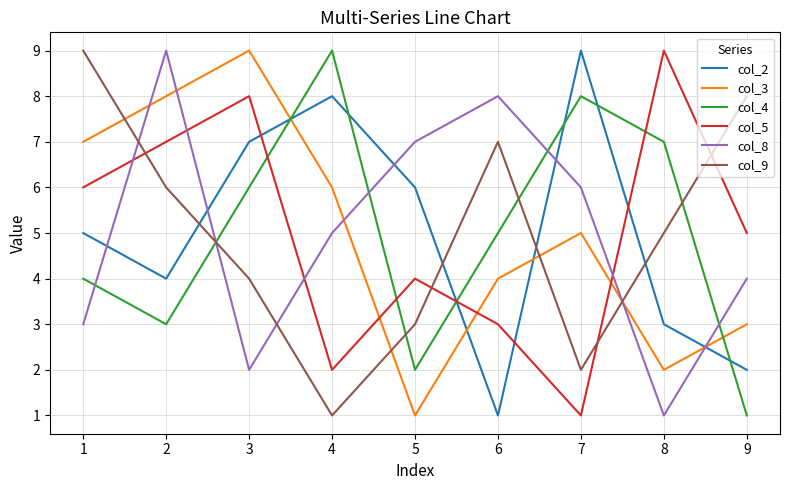

At which label is col_4 closest to 5?

6